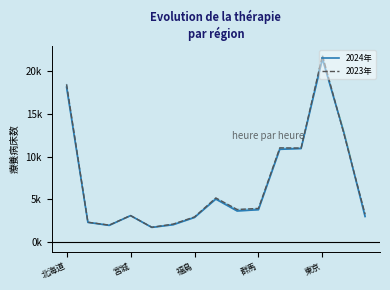

Where is the first local minimum for 療養病床数(病院)2023?

福島